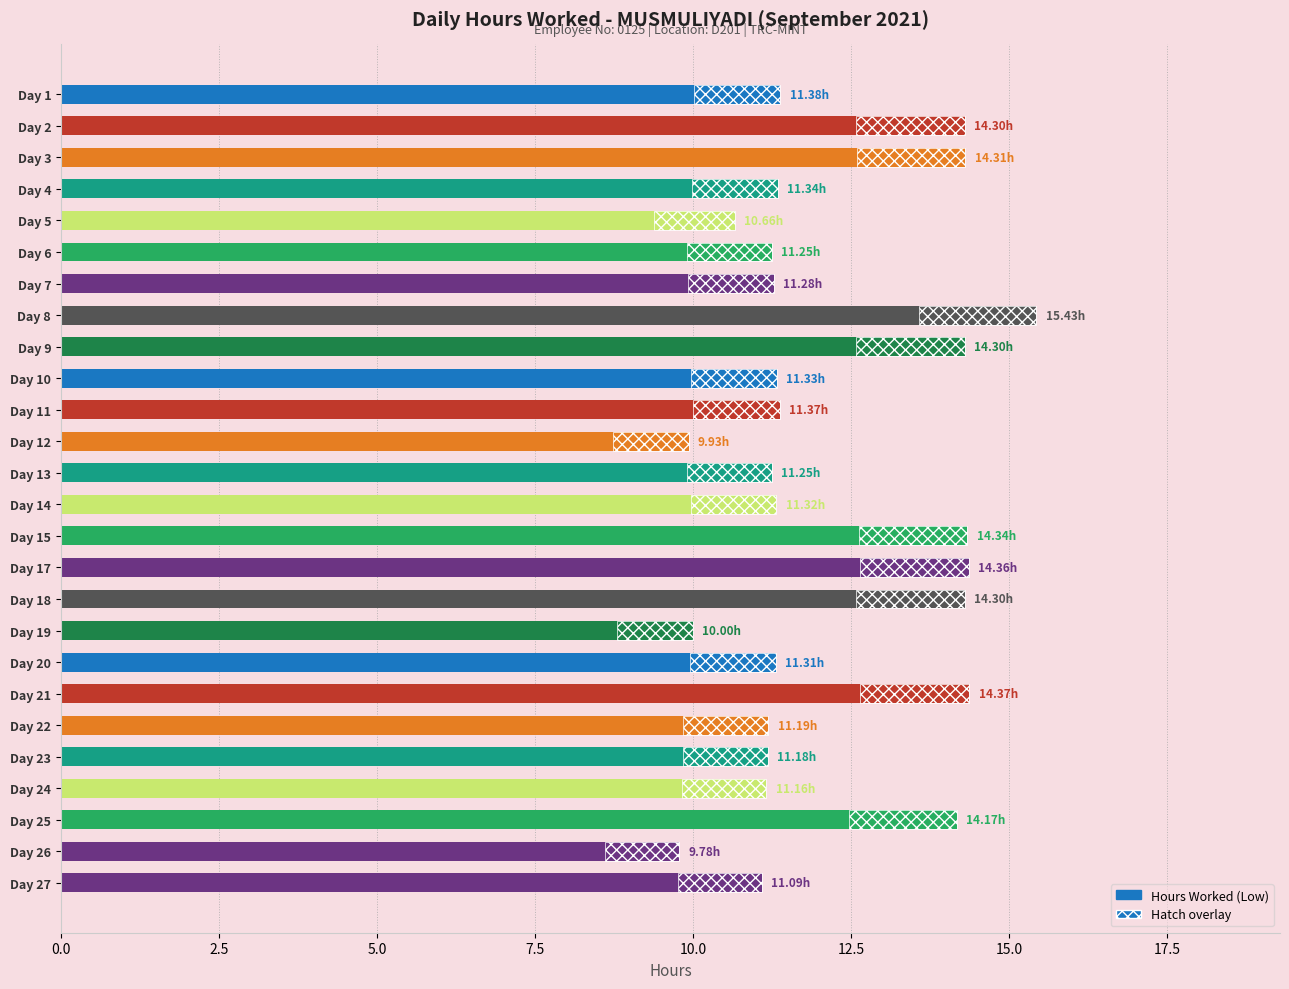

True or false: the data shows 9.8 at Day 26.

True